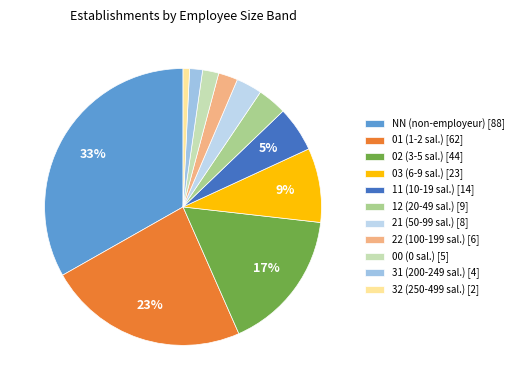

True or false: NN accounts for 33% of the total.

True